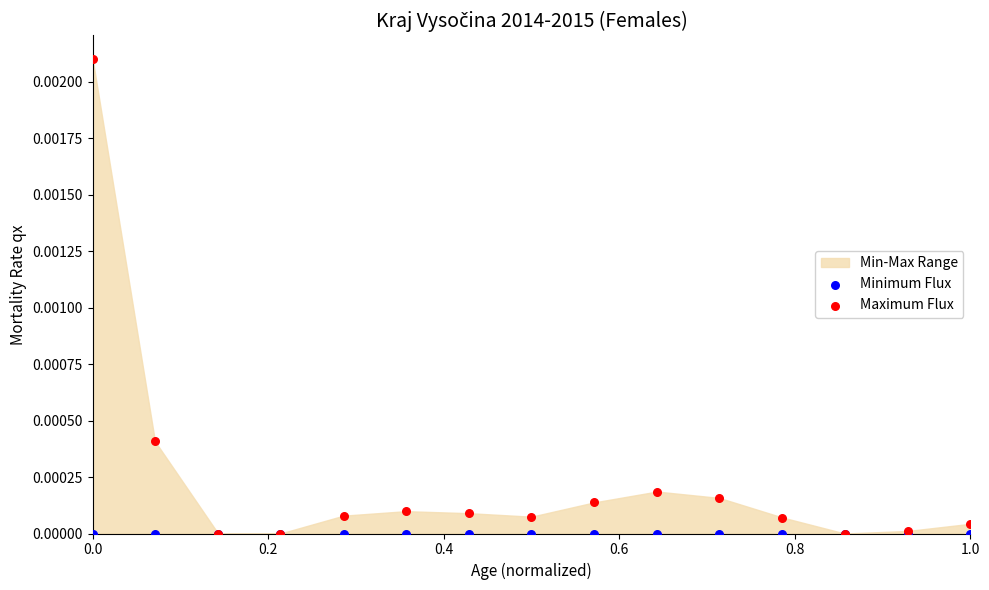

Which series has the largest Y range (max minus min)?

Maximum Flux